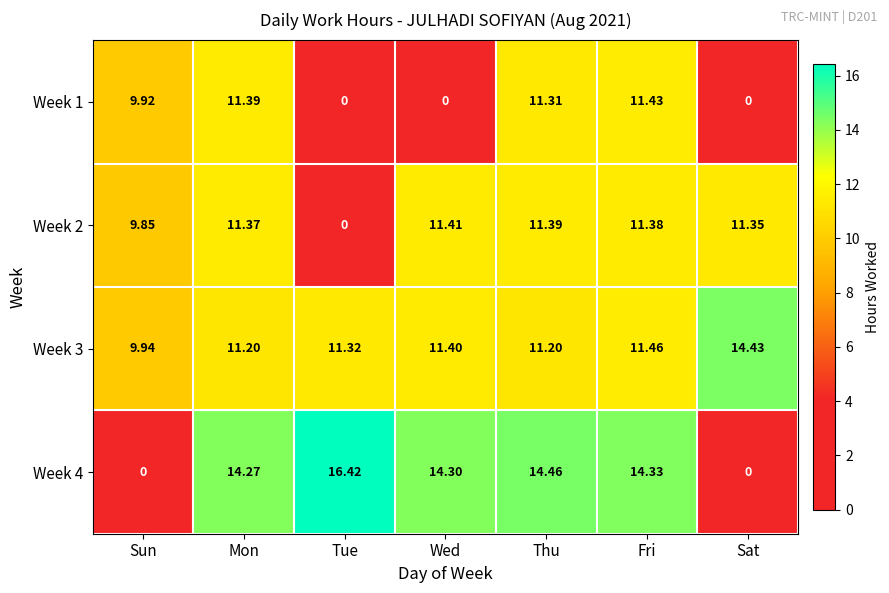

Which label corresponds to the largest value in the chart?

Tue